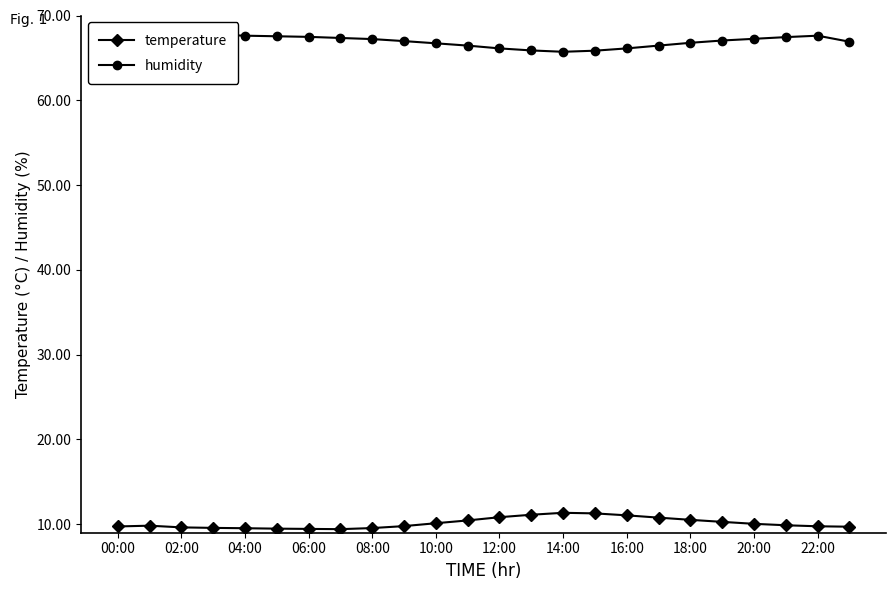

Is it true that temperature equals 16.9 at 16:00?

False